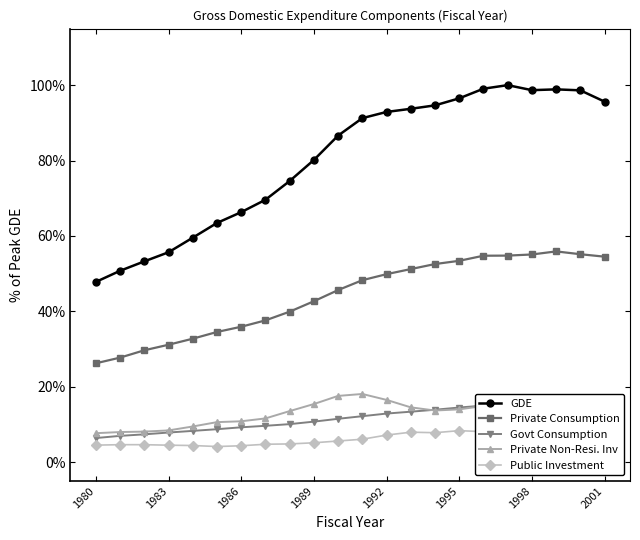

Rank the series at 17 from lowest to highest value.

Public Investment, Govt Consumption, Private Non-Resi. Inv, Private Consumption, GDE